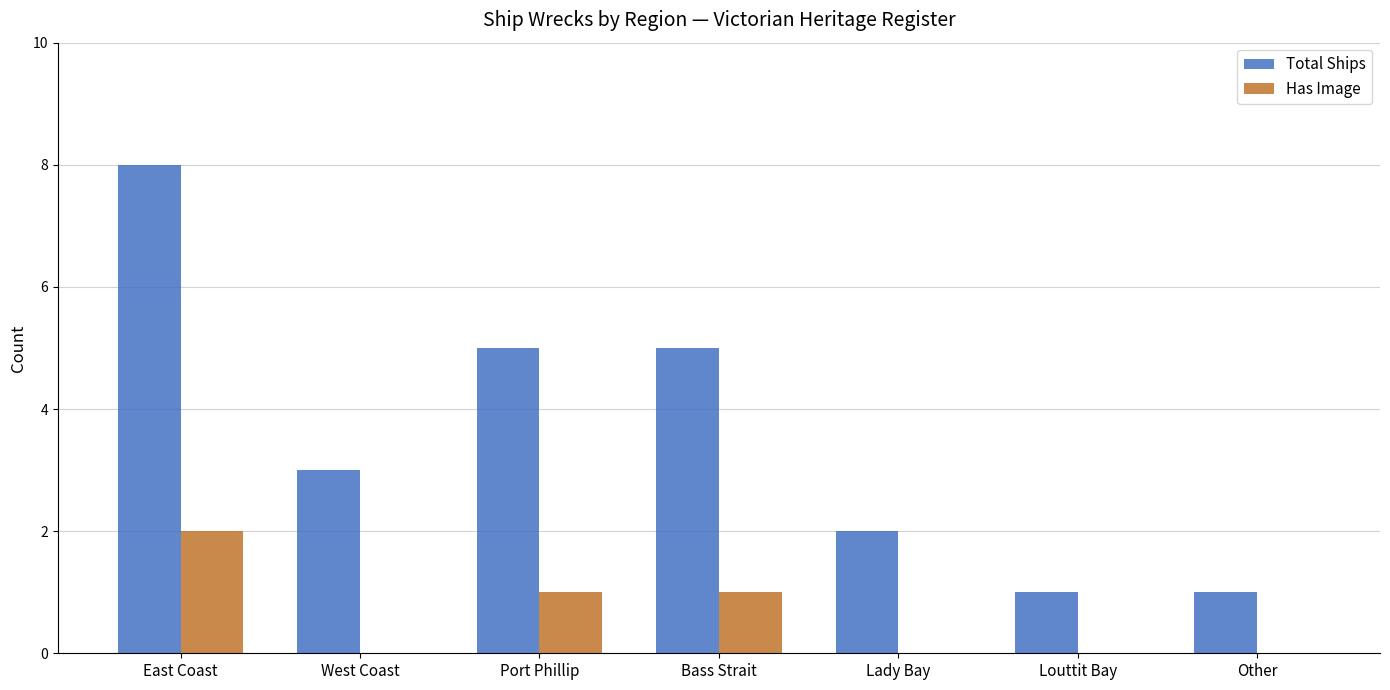

Count the number of categories in the chart.

7